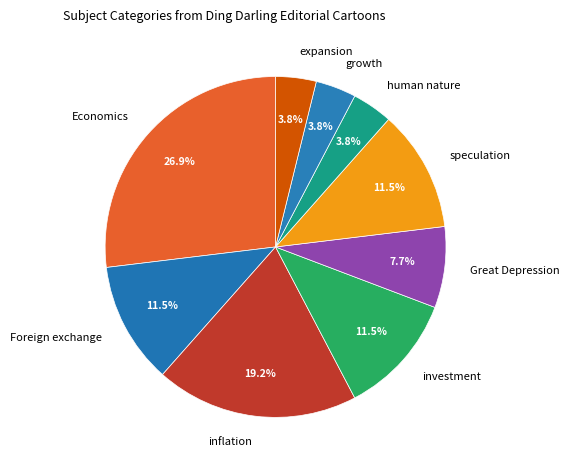

What percentage is the Great Depression slice, to the nearest percent?

8%